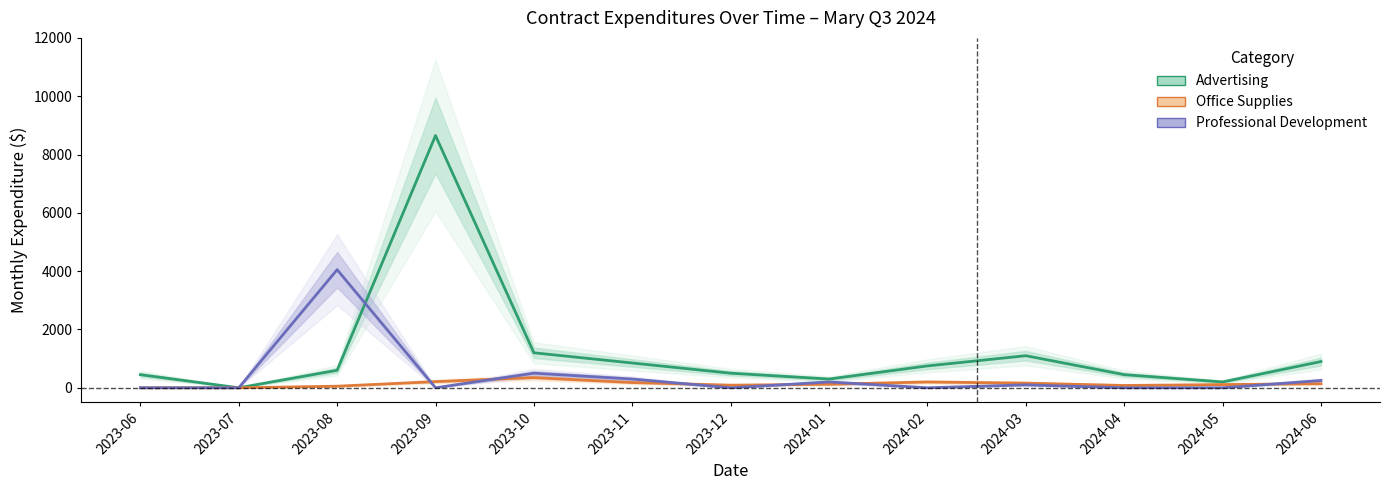

Which series has the largest range (max minus min)?

Advertising